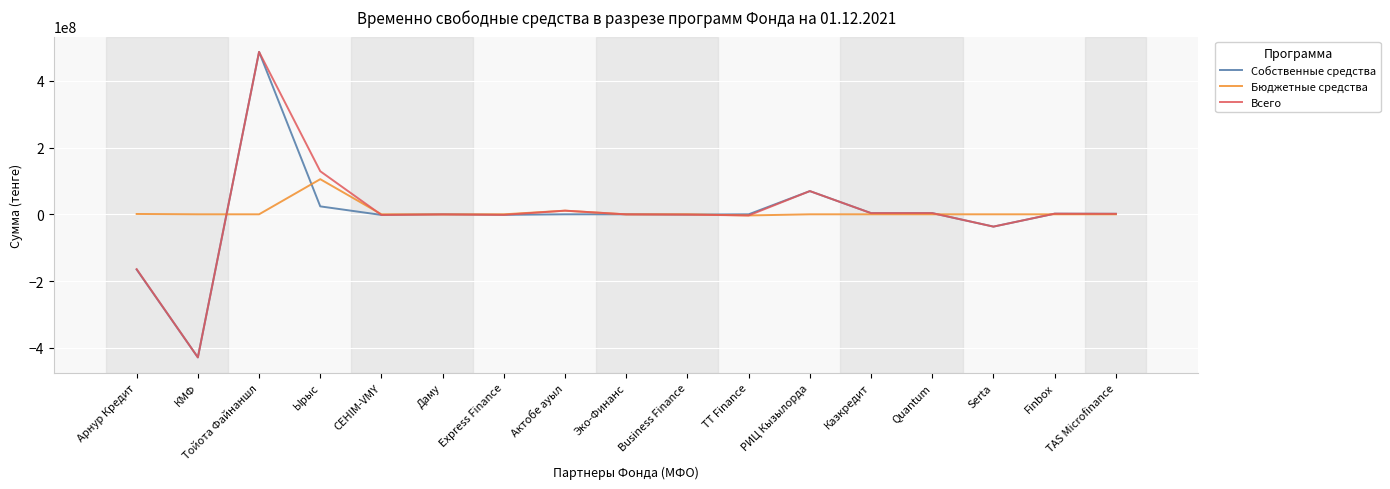

Is the value of Всего at Serta greater than the value of Бюджетные средства at СЕНIМ-VMY?

No